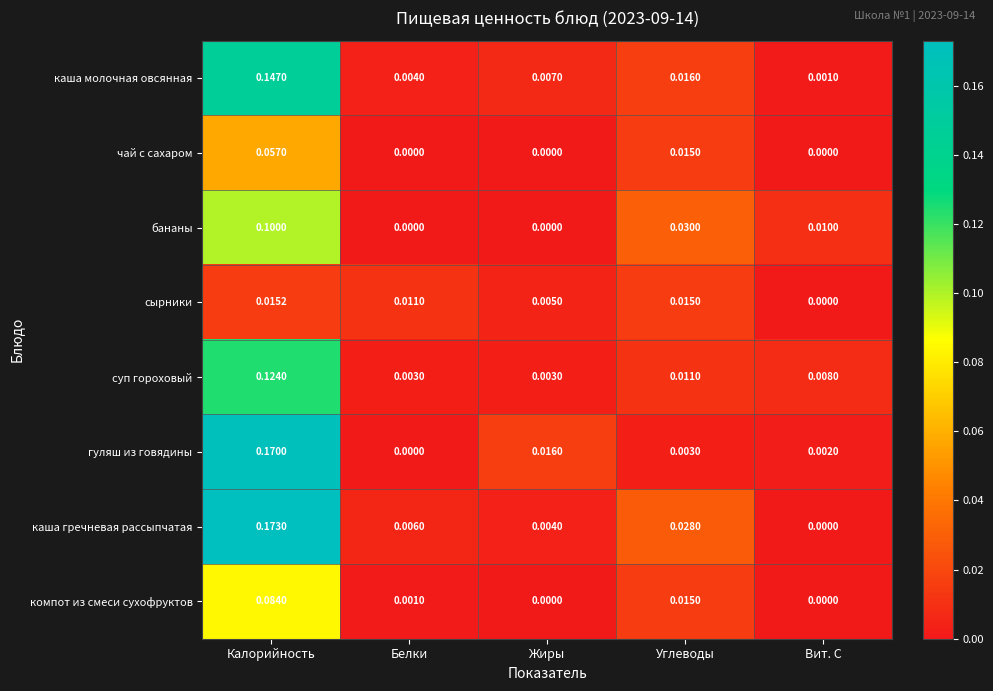

Which series has the largest range (max minus min)?

каша гречневая рассыпчатая